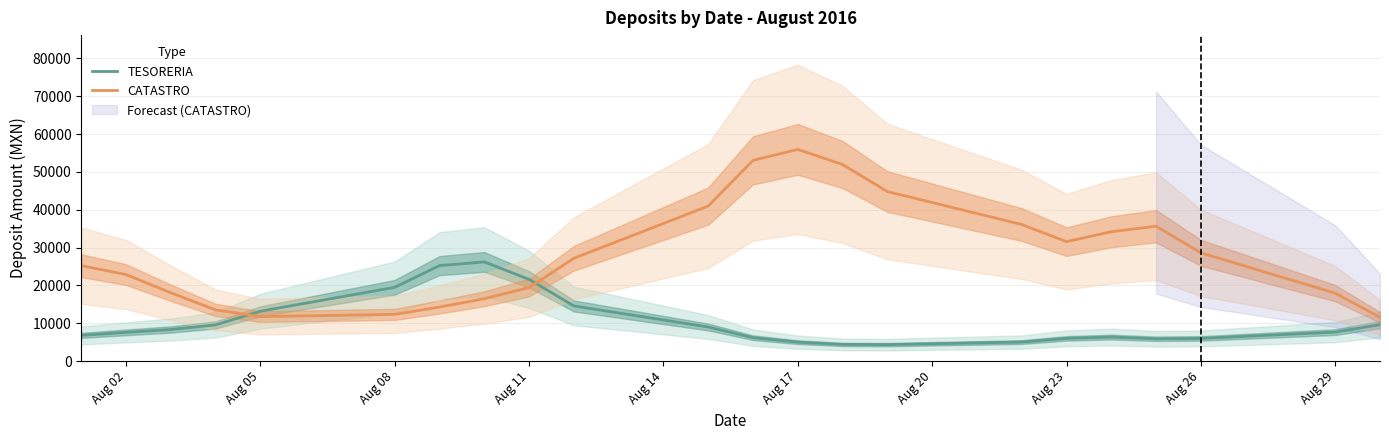

What is the highest value of the CATASTRO series?

55930.8